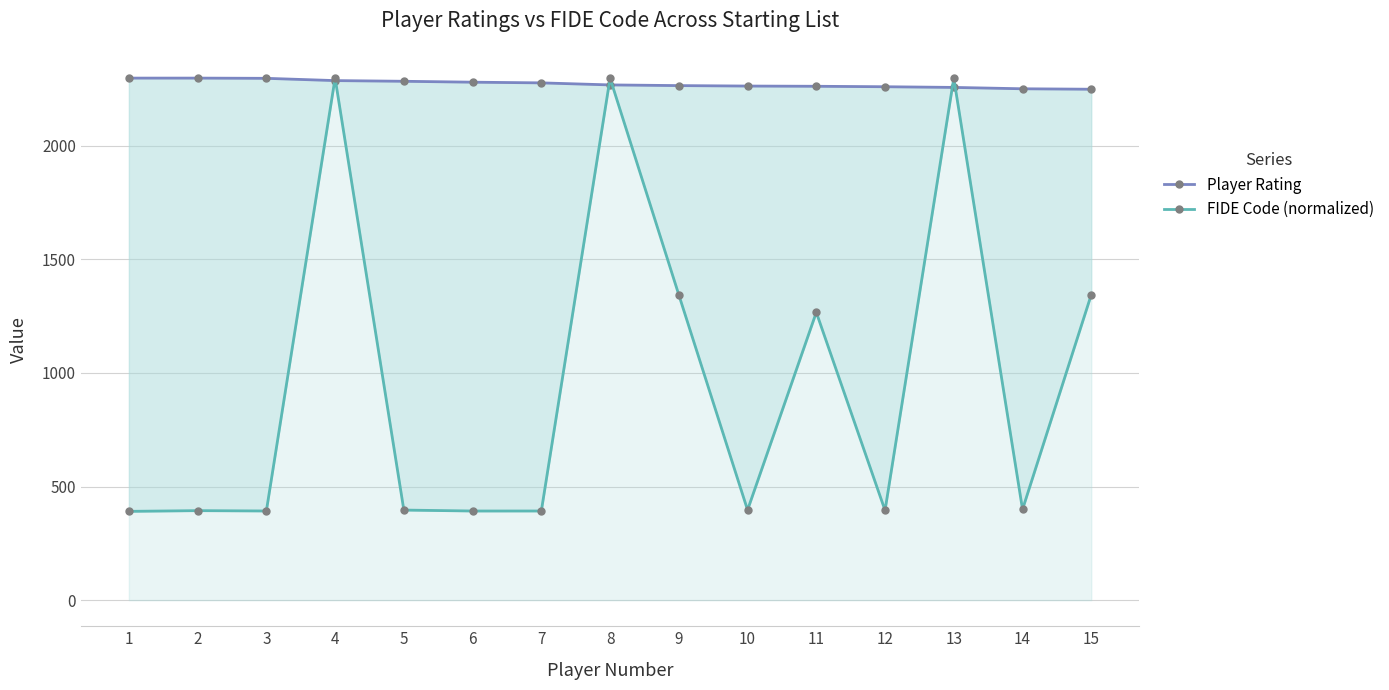

At which category does FIDE Code (normalized) reach its first local valley?

3